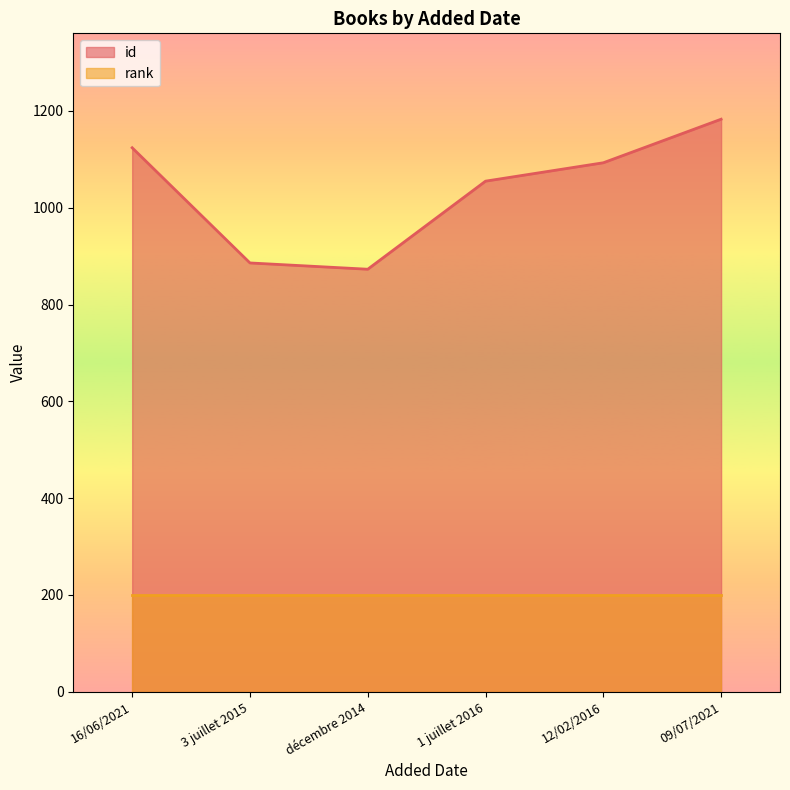

Where is the data nearest to the value 1028?

1 juillet 2016